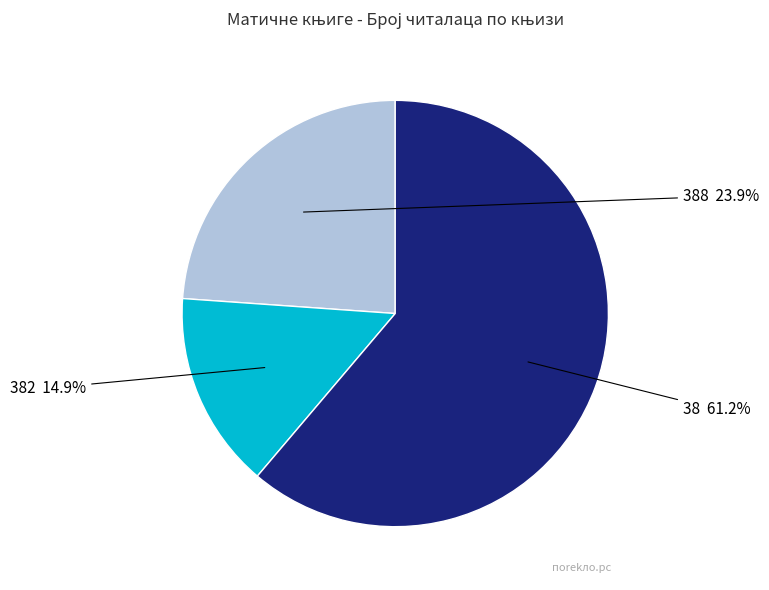

To the nearest percent, what is the combined percentage of 38 and 388?

85%